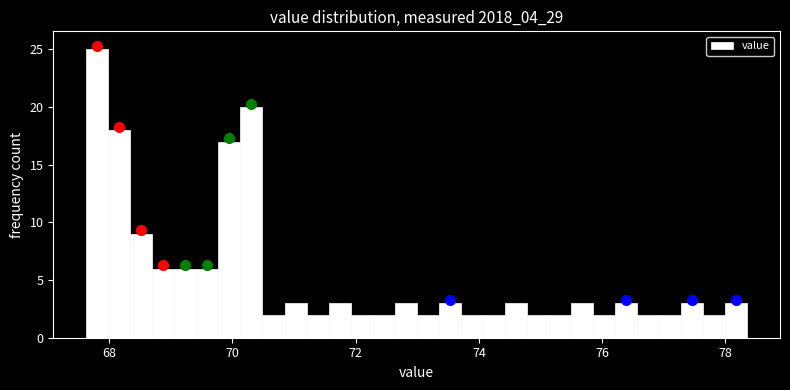

Around what value on the x-axis is the tallest bar? Give the approximate position of its centre, as read against the axis.

67.8